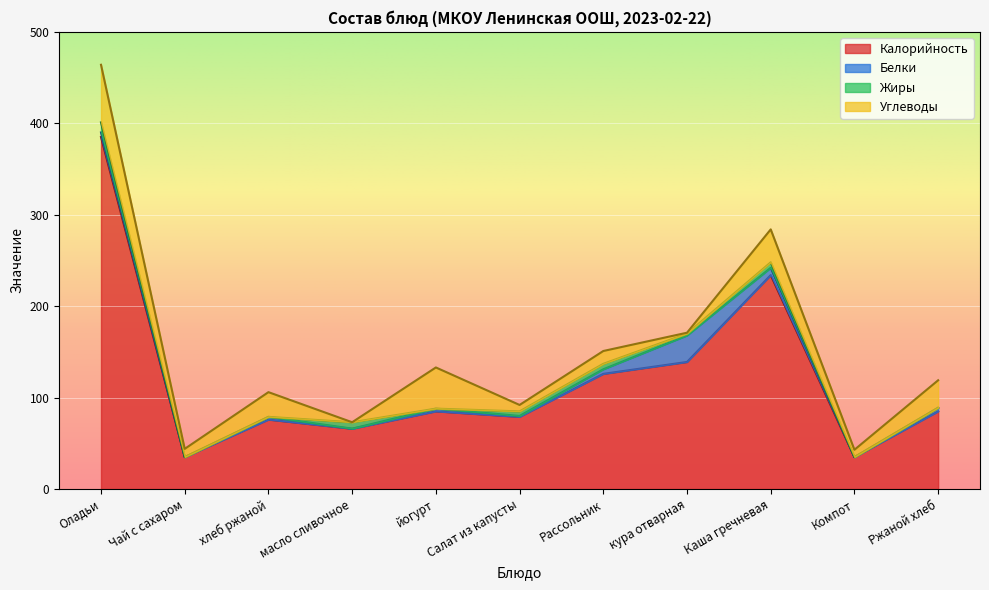

How many values in the Калорийность series are below 85?

5